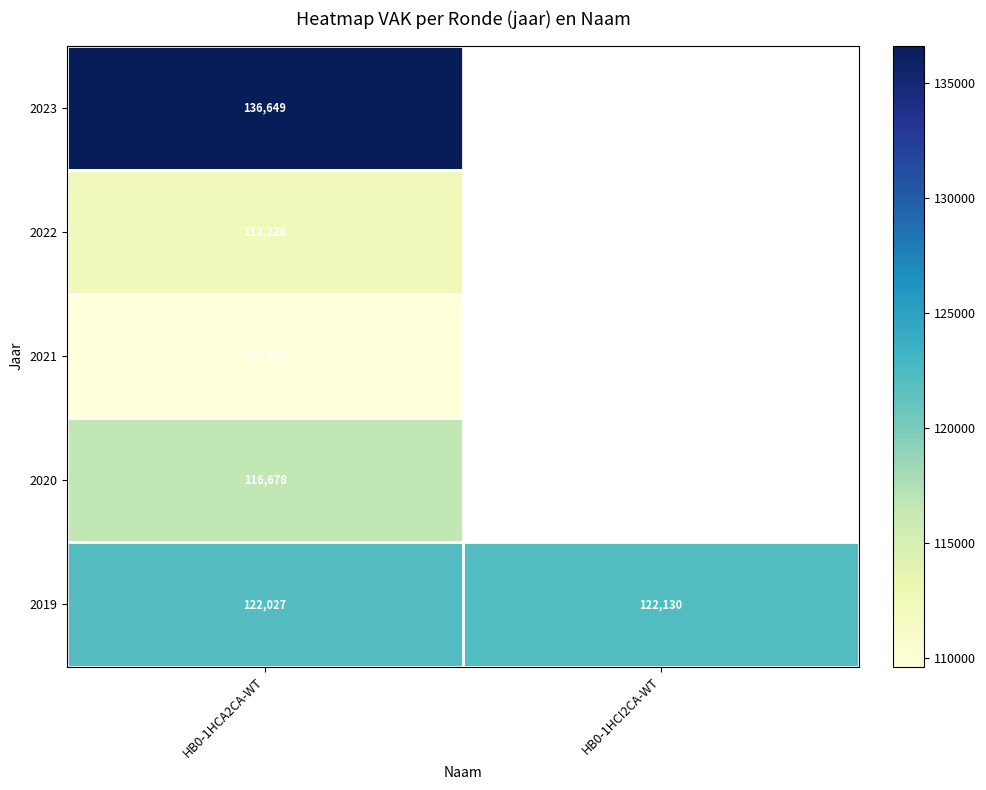

The value of 2019 at HB0-1HCA2CA-WT is 122027.0. True or false?

True